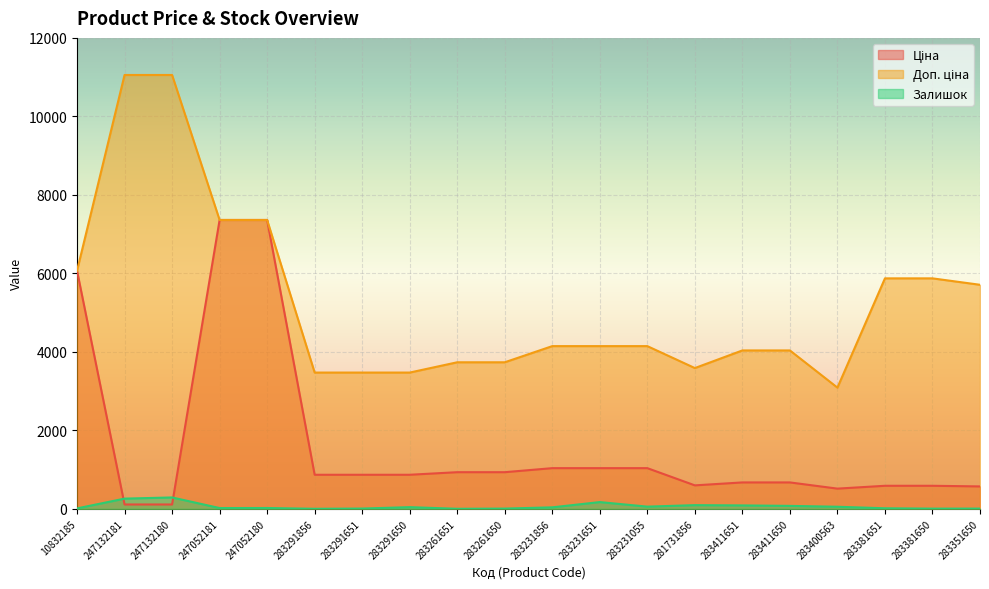

What is the difference between the Залишок values at 247052180 and 283381651?

7.0